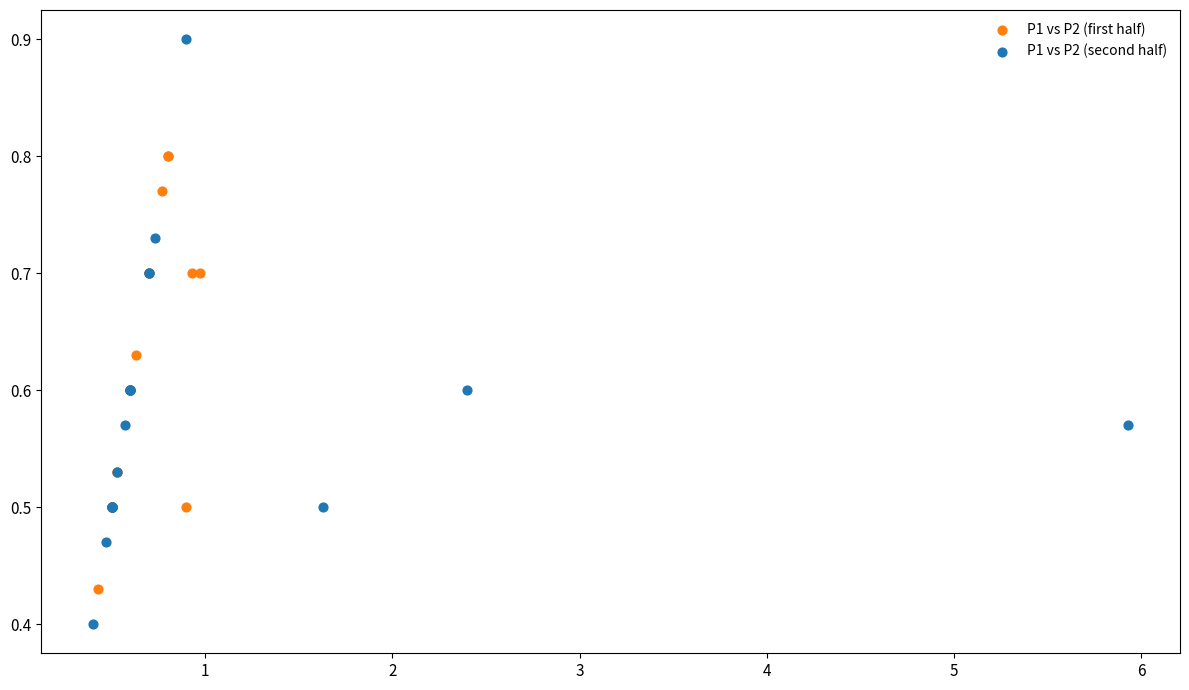

What are all the series names shown in the legend?

P1 vs P2 (first half), P1 vs P2 (second half)